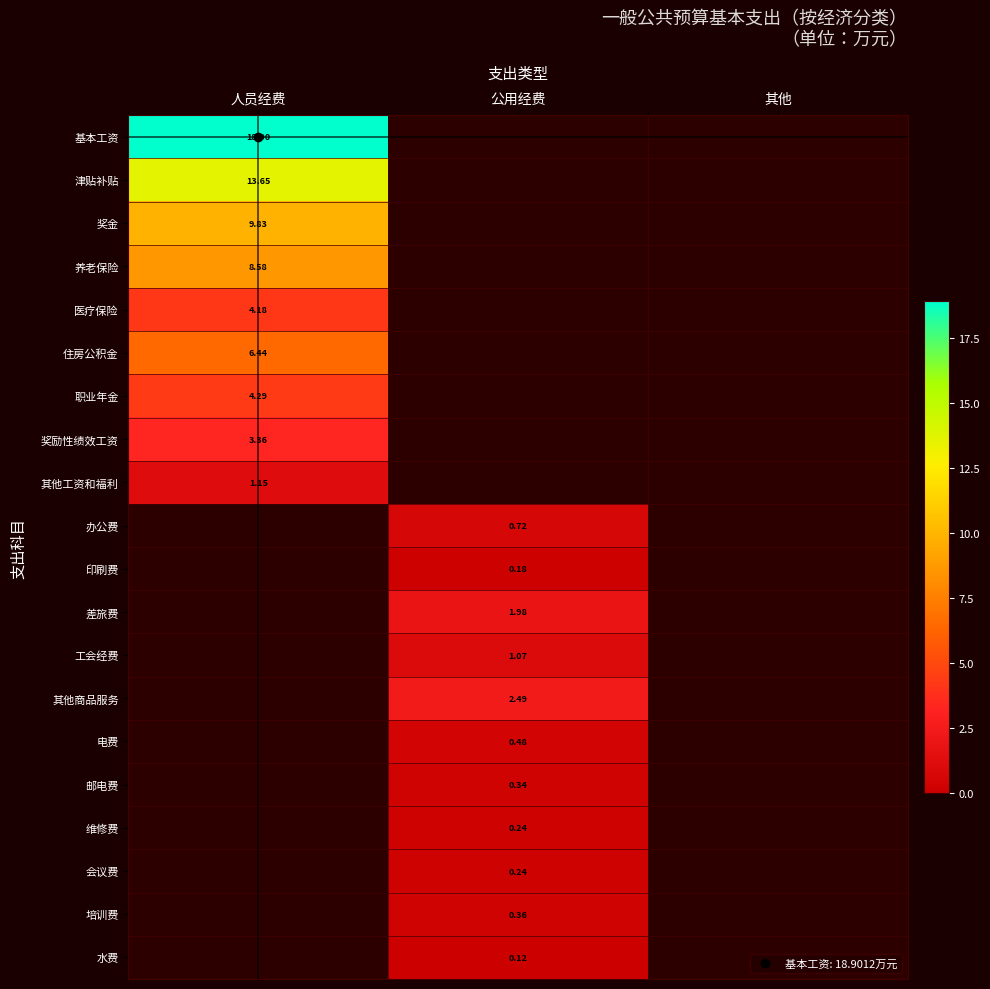

List the labels in order of 住房公积金 value, smallest first.

公用经费, 其他, 人员经费